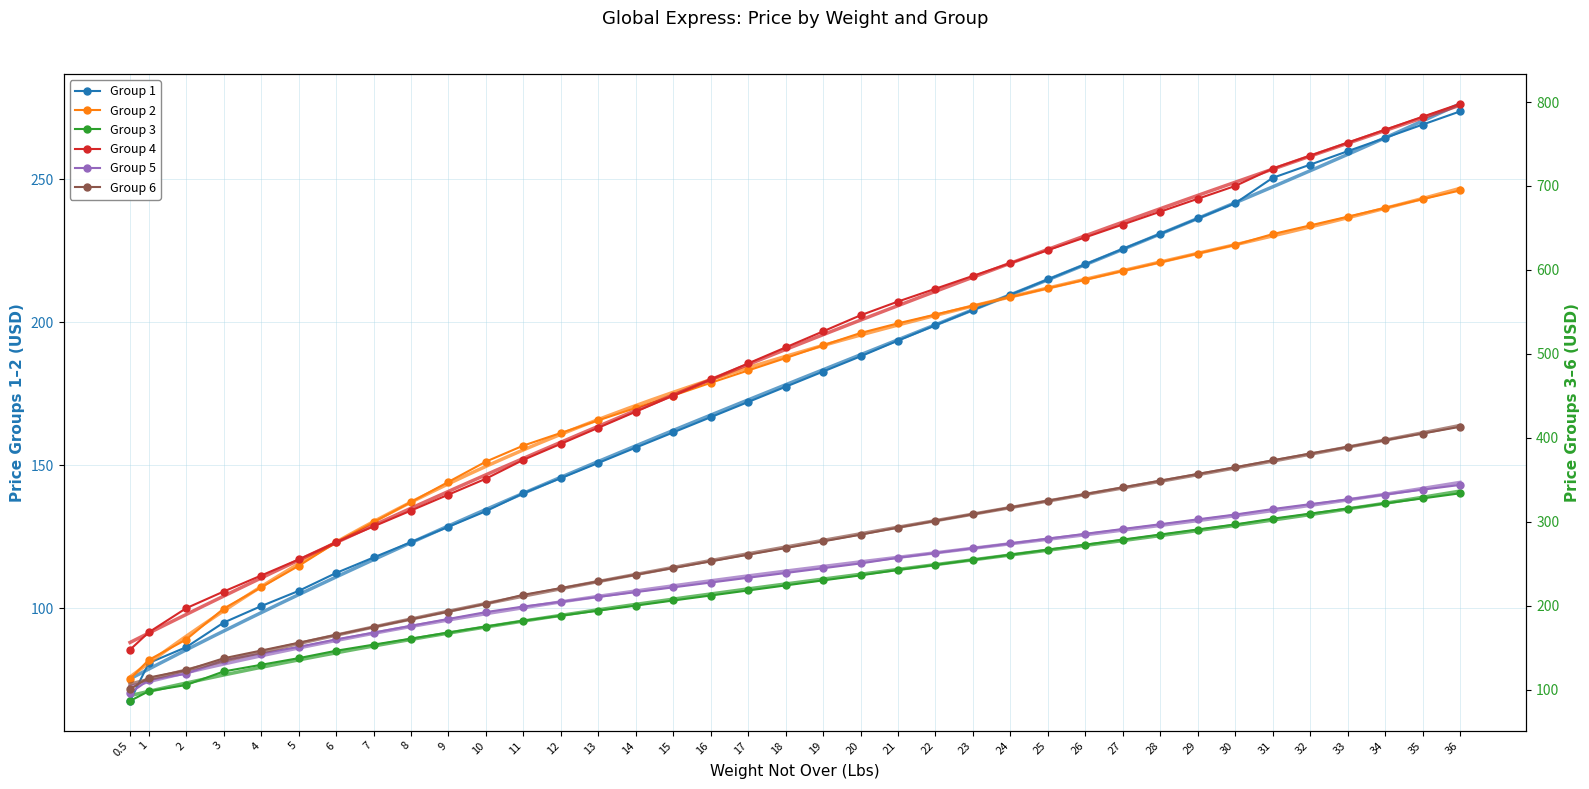

Rank the series at 10 from highest to lowest value.

Group 4, Group 6, Group 5, Group 3, Group 2, Group 1